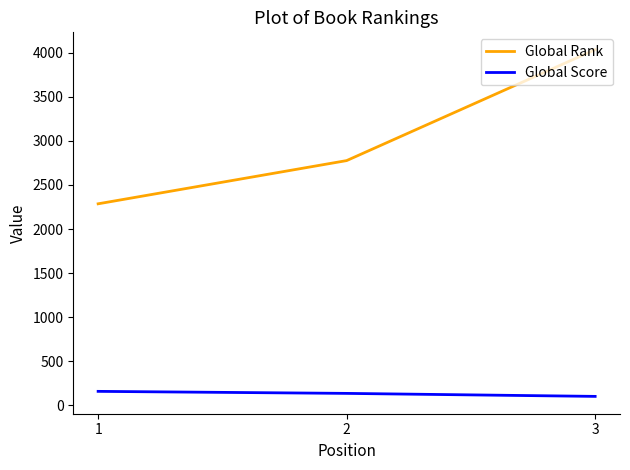

Reading right to left, extract all data points from this chart.

Global Rank: 4034	2776	2286
Global Score: 102	136	159